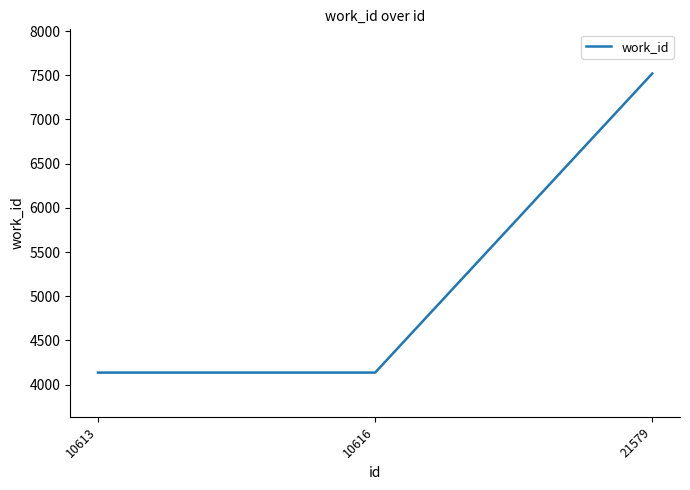

What is the average value?

5264